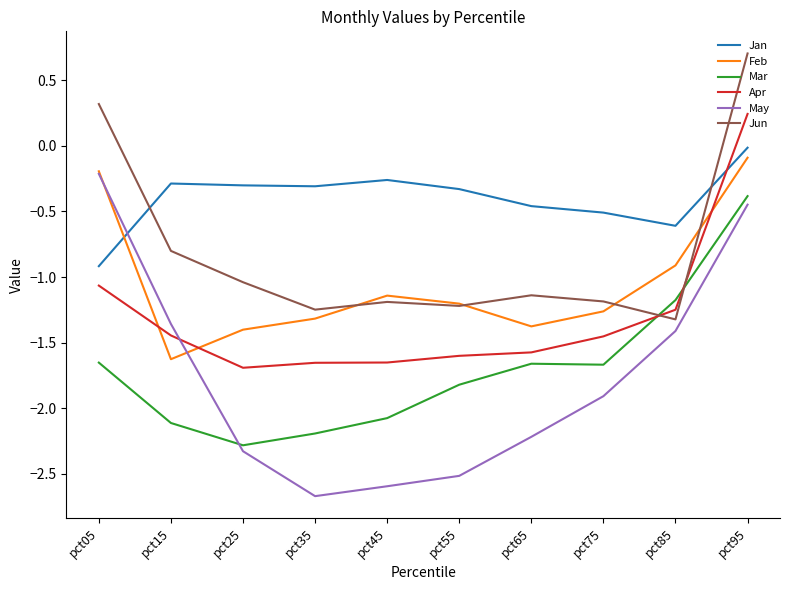

What is the difference between the second highest and second lowest values in the Jun series?

1.6